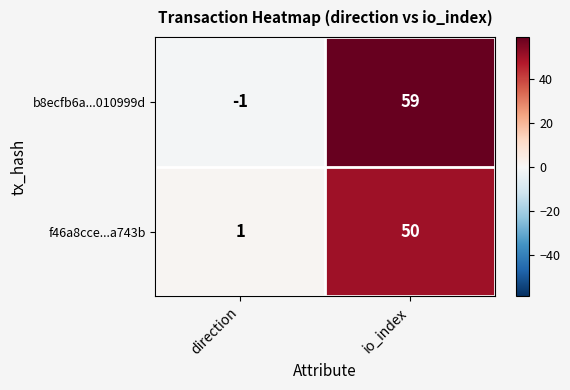

What is the greatest value displayed?

59